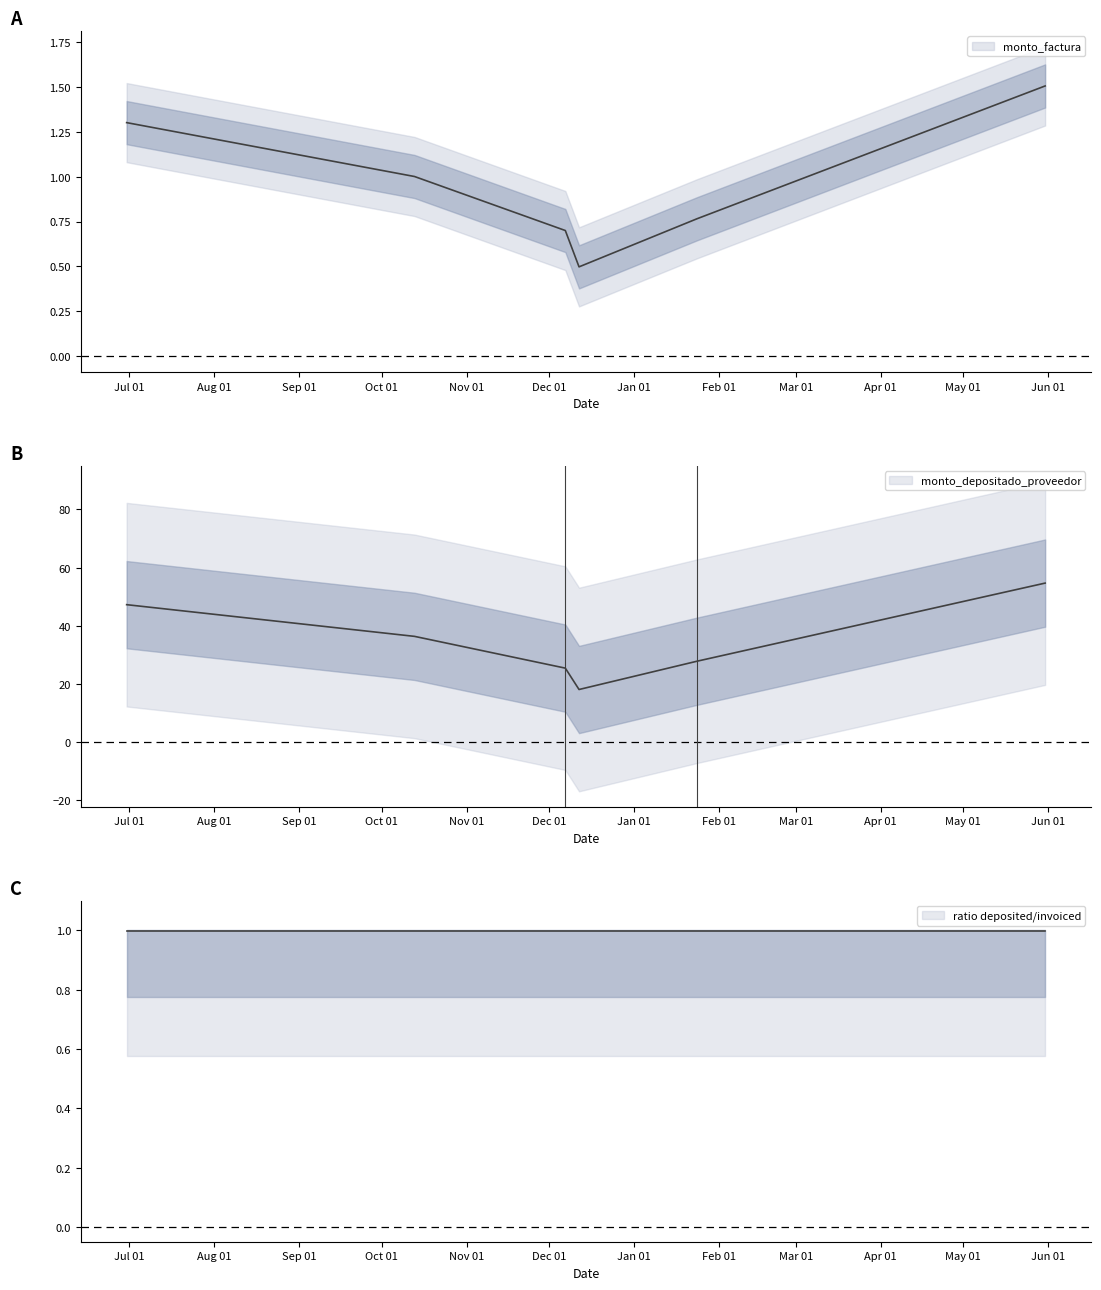

What is the label of the 6th point from the left?

2018-05-31